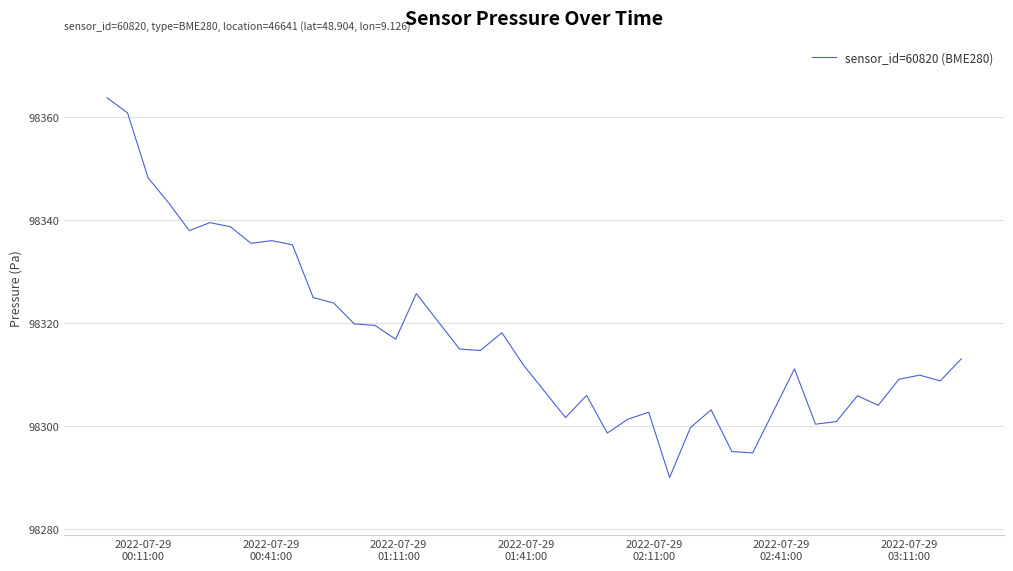

What is the difference between the maximum and minimum values?

73.8